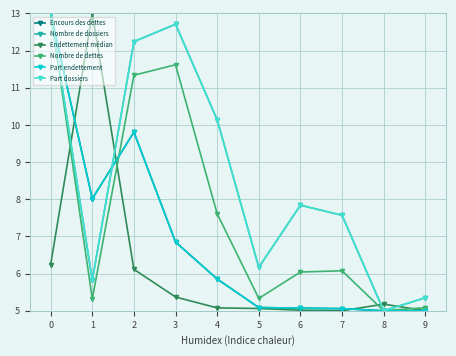

Is this an area chart (filled region under the line)?

No